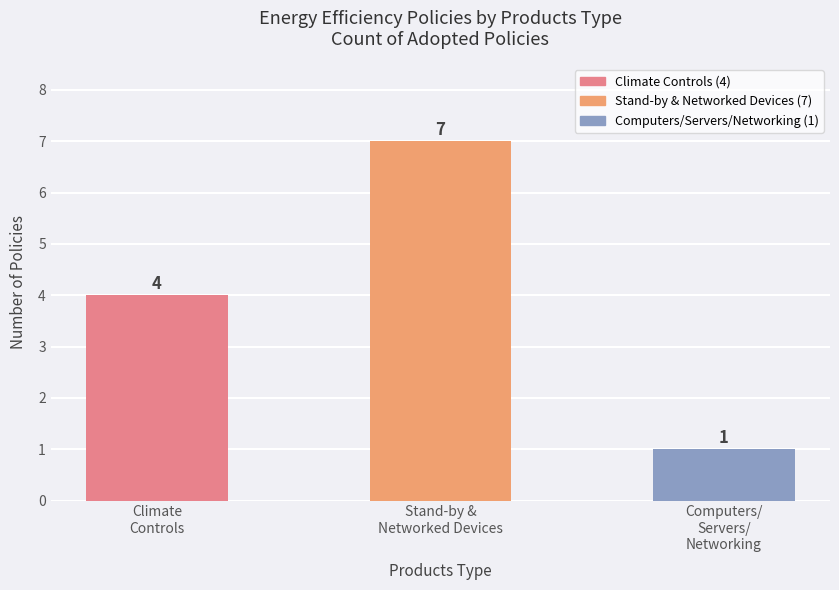

What is the change in value from Stand-by &
Networked Devices to Computers/
Servers/
Networking?

-6